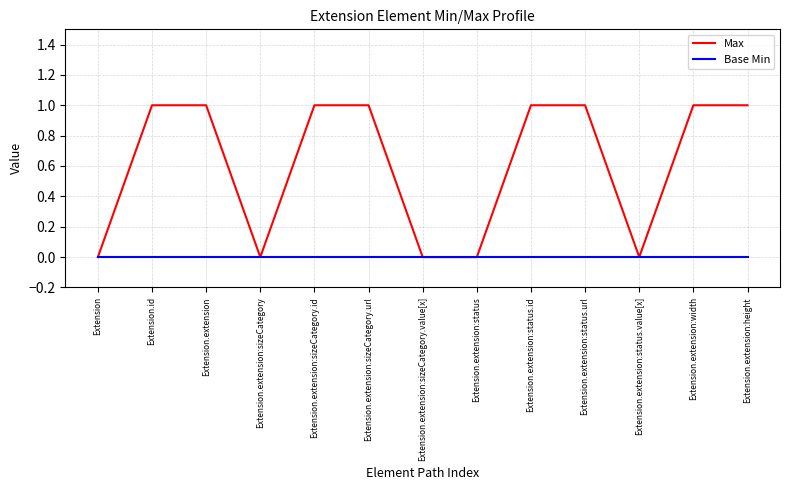

Reading right to left, transcribe all the data shown in this chart.

Max: Extension.extension:height=1	Extension.extension:width=1	Extension.extension:status.value[x]=0	Extension.extension:status.url=1	Extension.extension:status.id=1	Extension.extension:status=0	Extension.extension:sizeCategory.value[x]=0	Extension.extension:sizeCategory.url=1	Extension.extension:sizeCategory.id=1	Extension.extension:sizeCategory=0	Extension.extension=1	Extension.id=1	Extension=0
Base Min: Extension.extension:height=0	Extension.extension:width=0	Extension.extension:status.value[x]=0	Extension.extension:status.url=0	Extension.extension:status.id=0	Extension.extension:status=0	Extension.extension:sizeCategory.value[x]=0	Extension.extension:sizeCategory.url=0	Extension.extension:sizeCategory.id=0	Extension.extension:sizeCategory=0	Extension.extension=0	Extension.id=0	Extension=0